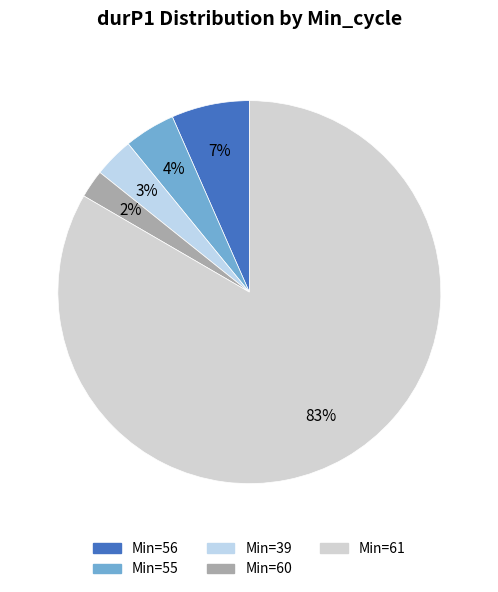

Count the number of slices in the pie.

5